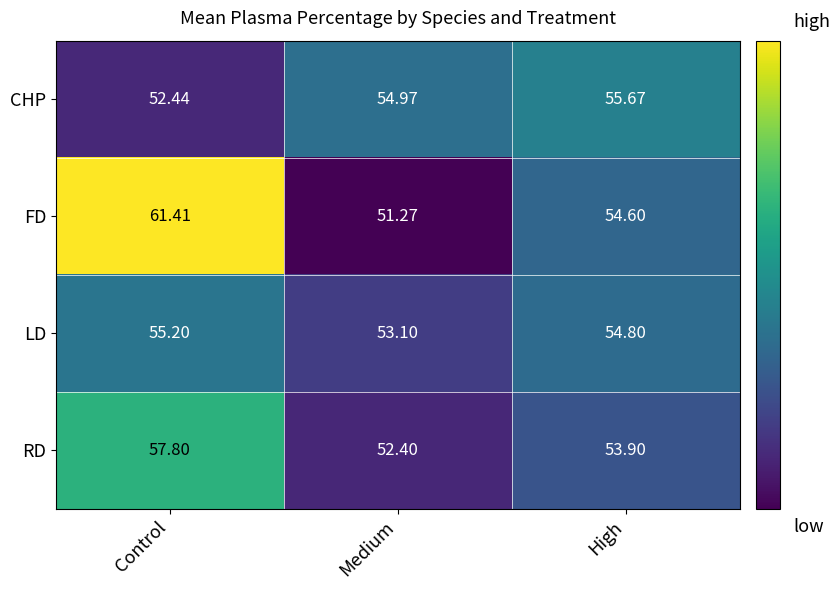

What is the total value across all series at Medium?

211.7